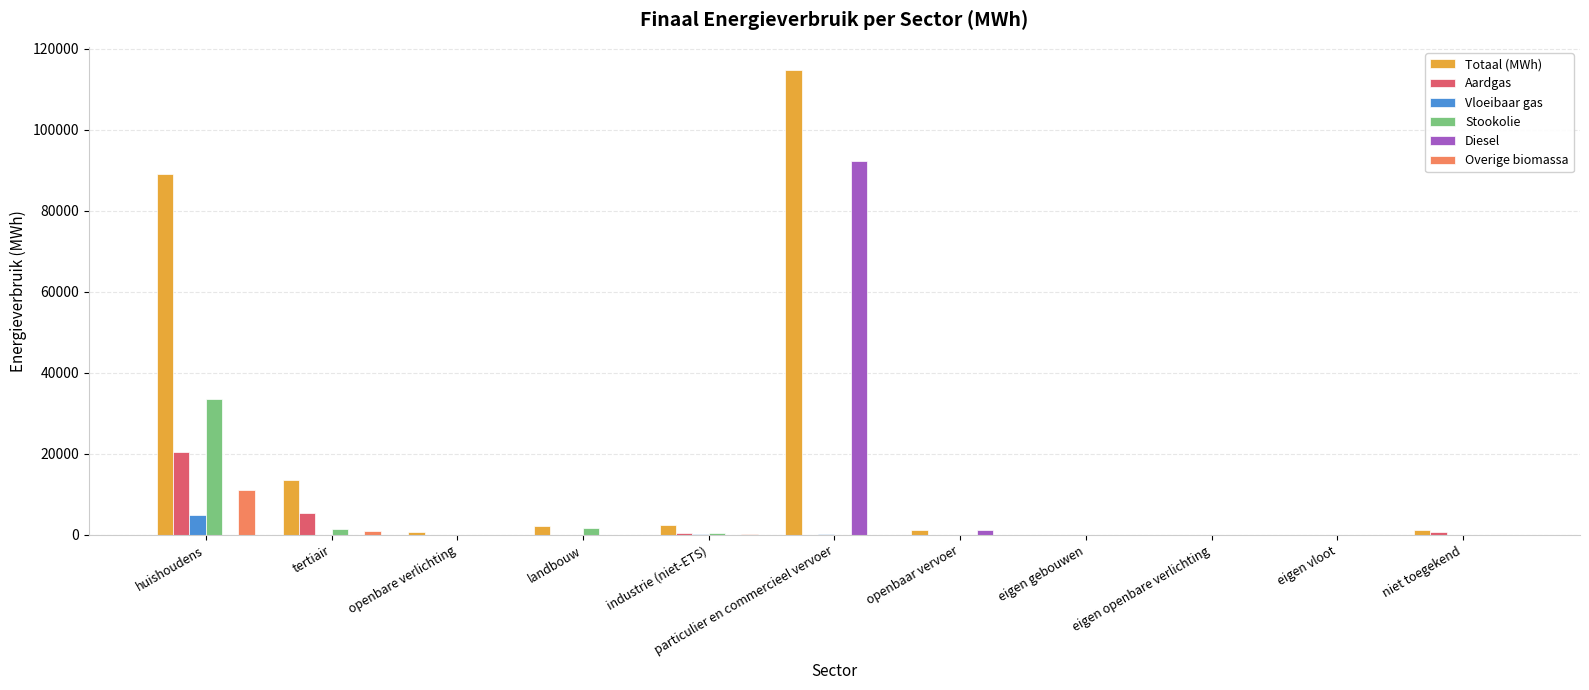

Is it true that Aardgas equals 0.0 at openbare verlichting?

True